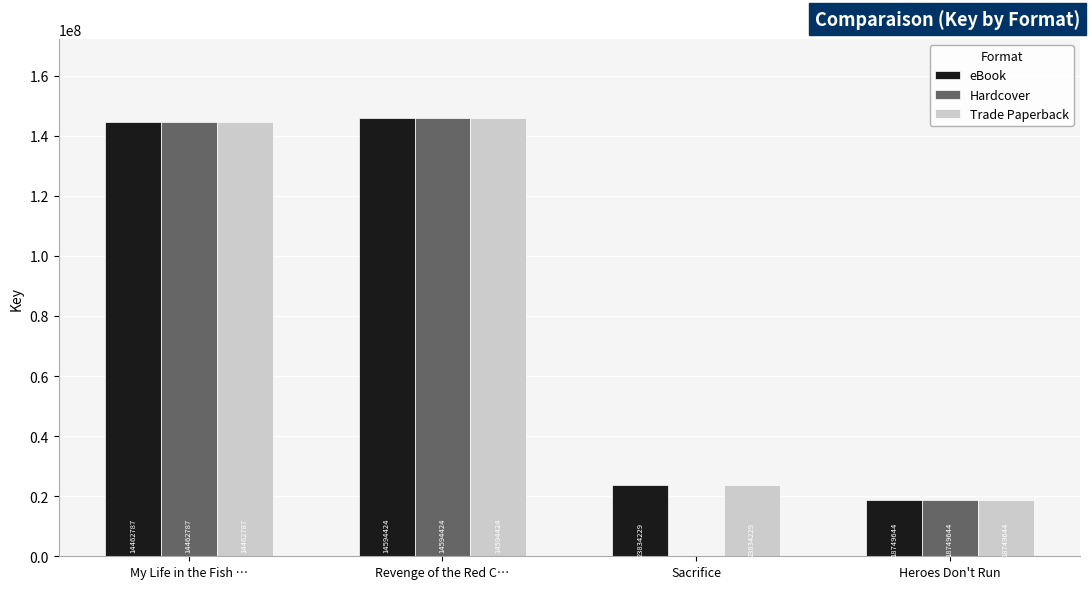

Are the bars horizontal?

No